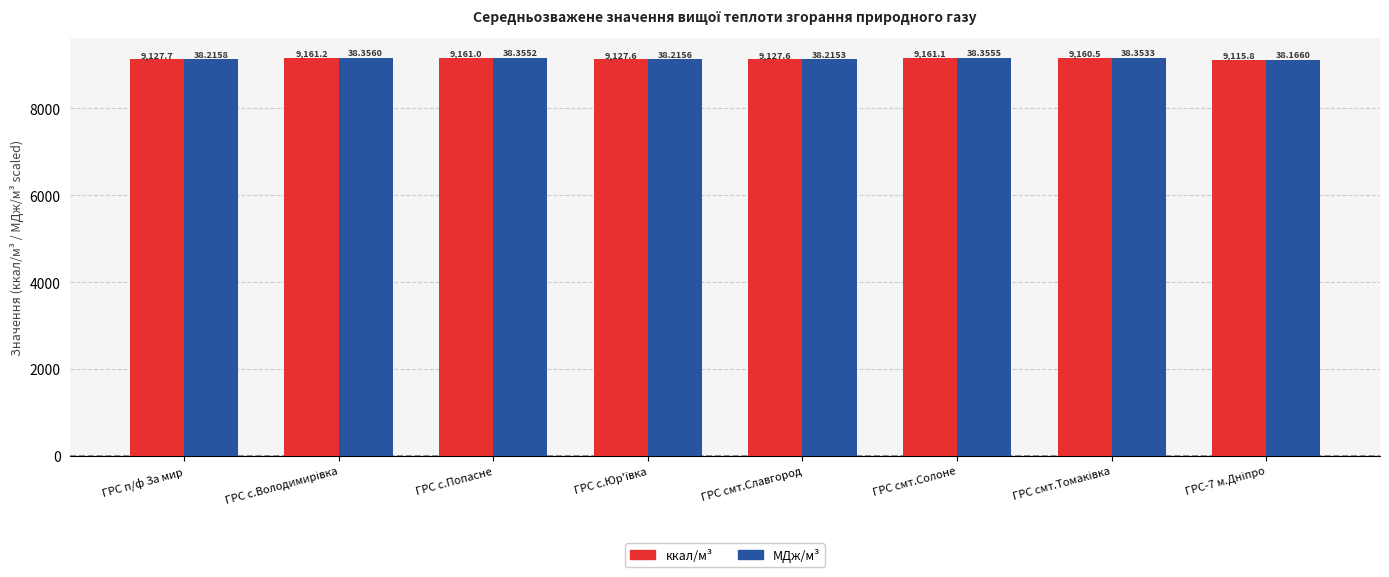

At how many categories does at least one series exceed 9127?

7